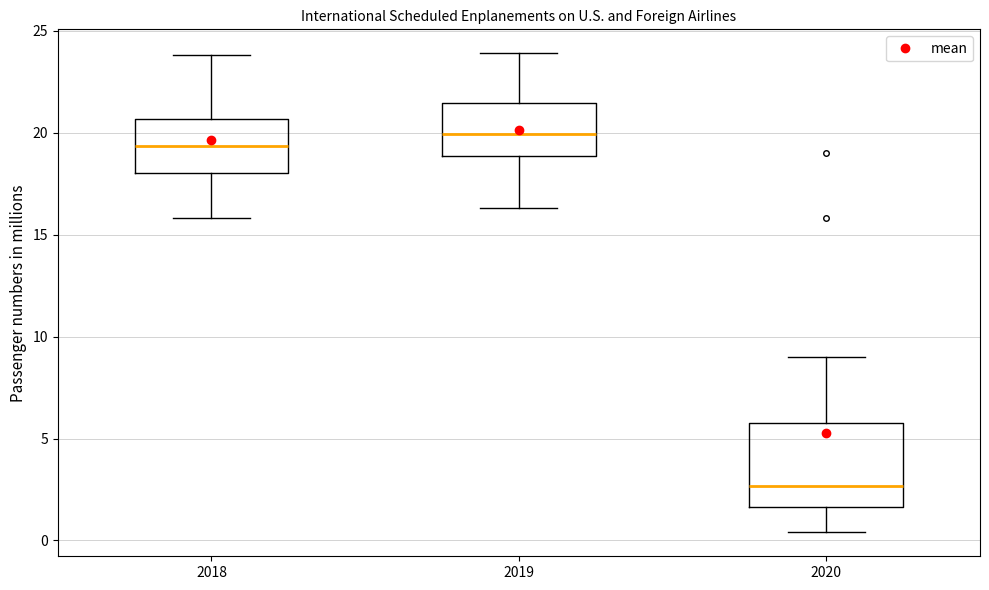

Reading left to right, read every box against the y-axis: the position of its median line, the range the box covers, and the ends of its whiskers. The values are not printed on the chart, so give them approximately, as read against the axis.

2018: median 19.5, box 18.0 to 20.5, whiskers 16.0 to 24.0
2019: median 20.0, box 19.0 to 21.5, whiskers 16.5 to 24.0
2020: median 2.5, box 1.5 to 6.0, whiskers 0.5 to 9.0